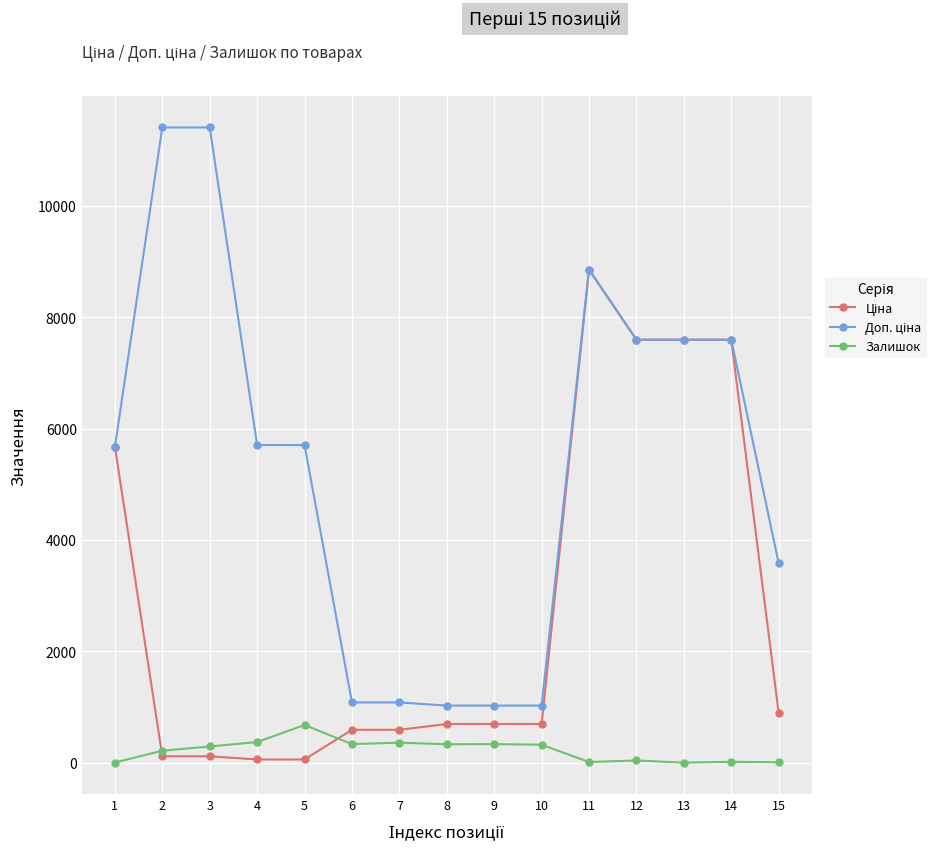

The value of Залишок at 10 is 322.0. True or false?

True